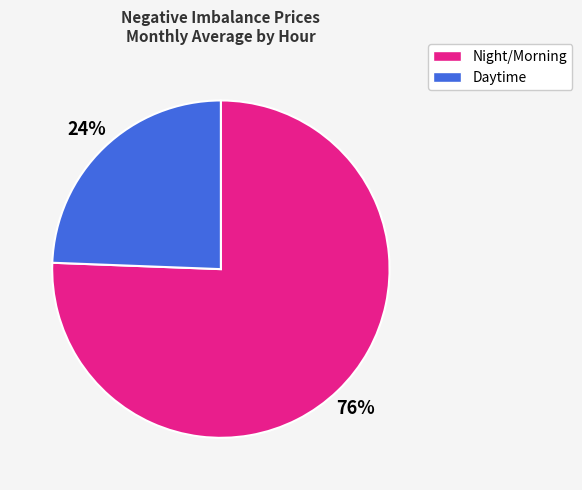

To the nearest percent, what is the average slice percentage?

50%